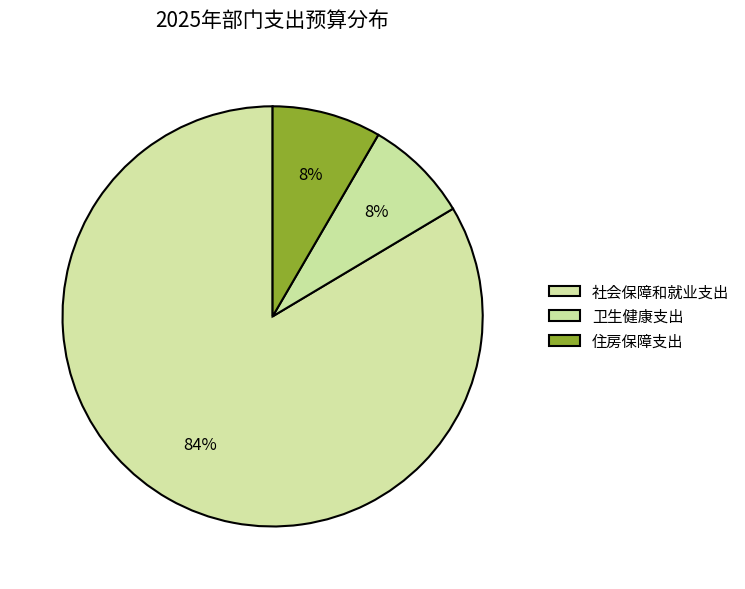

Which category has the smallest portion of the pie?

卫生健康支出